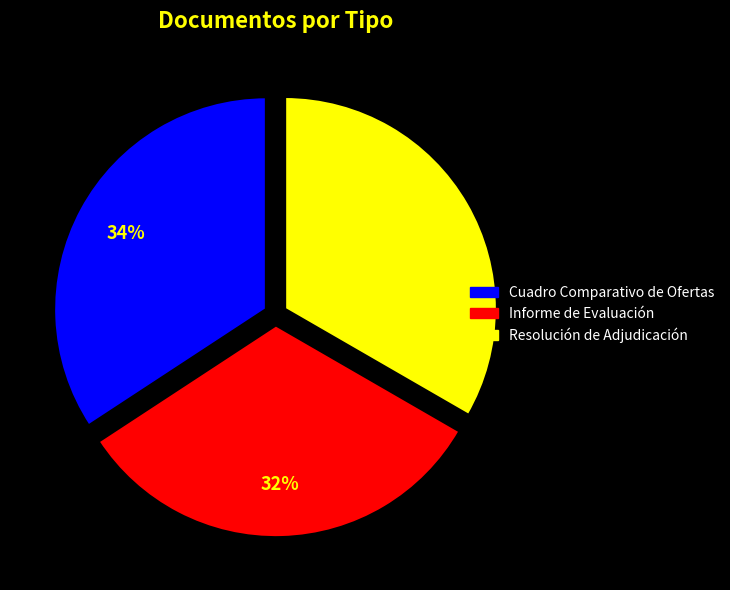

Is it true that Informe de Evaluación is 32% of the pie?

True